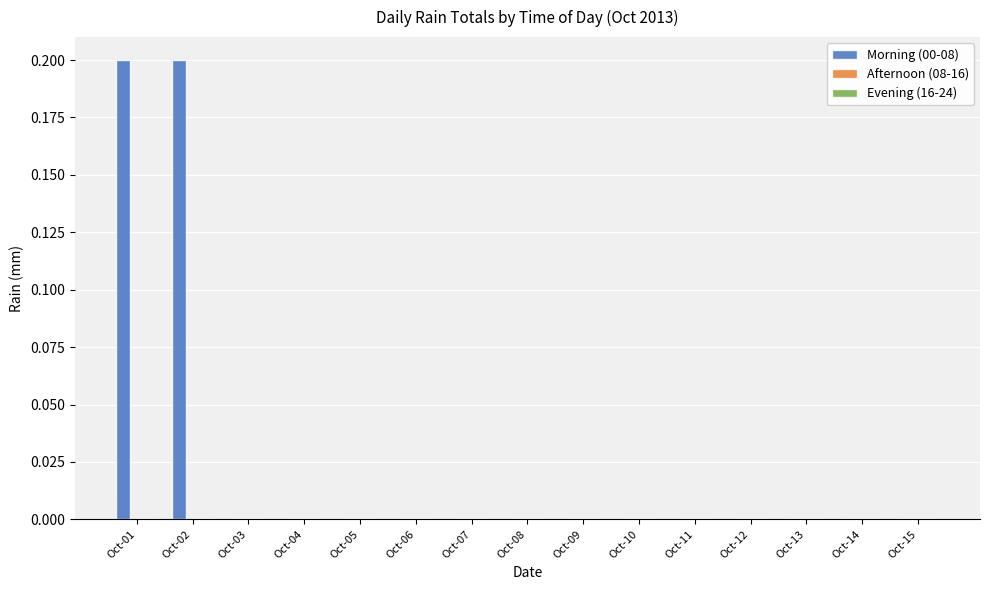

Which has a higher value, Oct-01 or Oct-06?

Oct-01